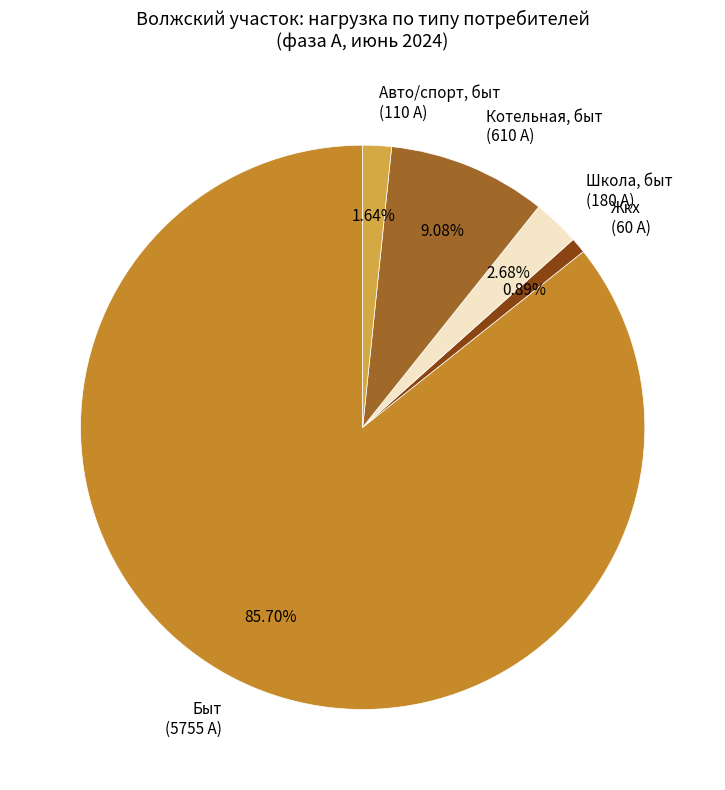

What is the largest slice in the pie chart?

Быт (5755 А)